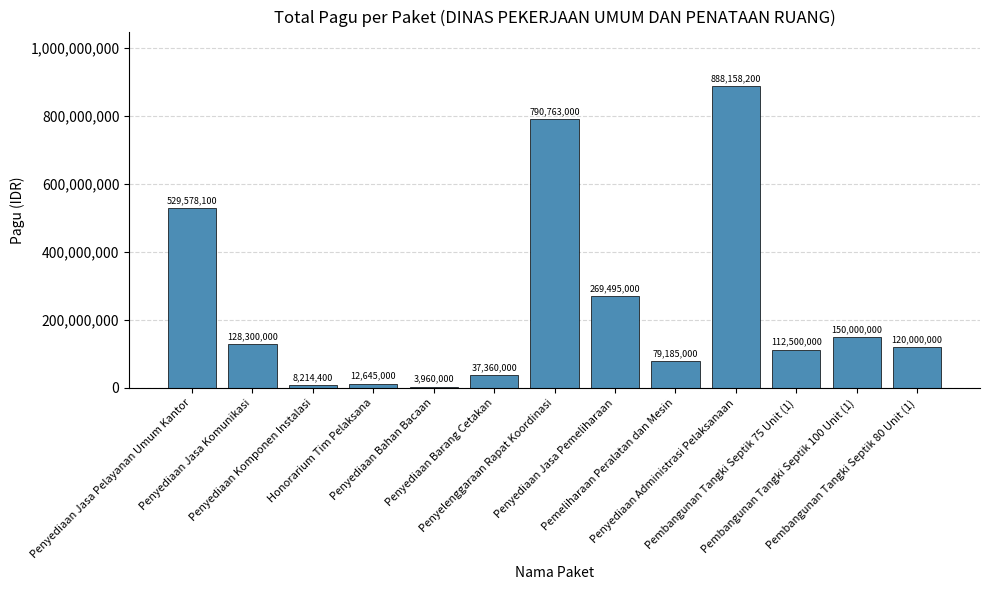

Does the chart contain any negative values?

No